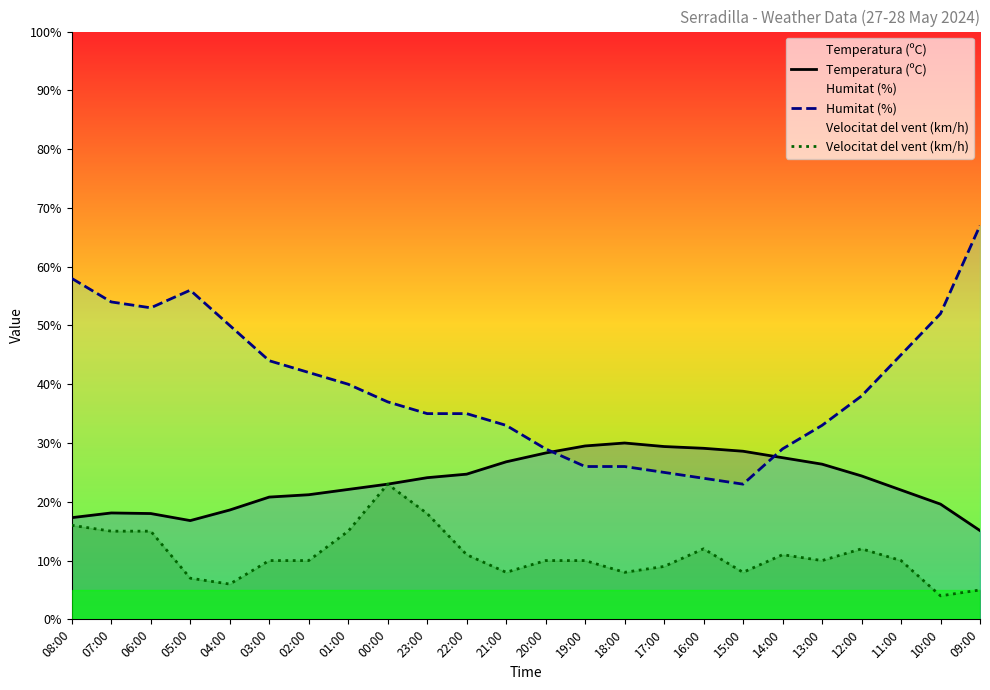

Which category has the highest value in the Velocitat del vent (km/h) series?

00:00